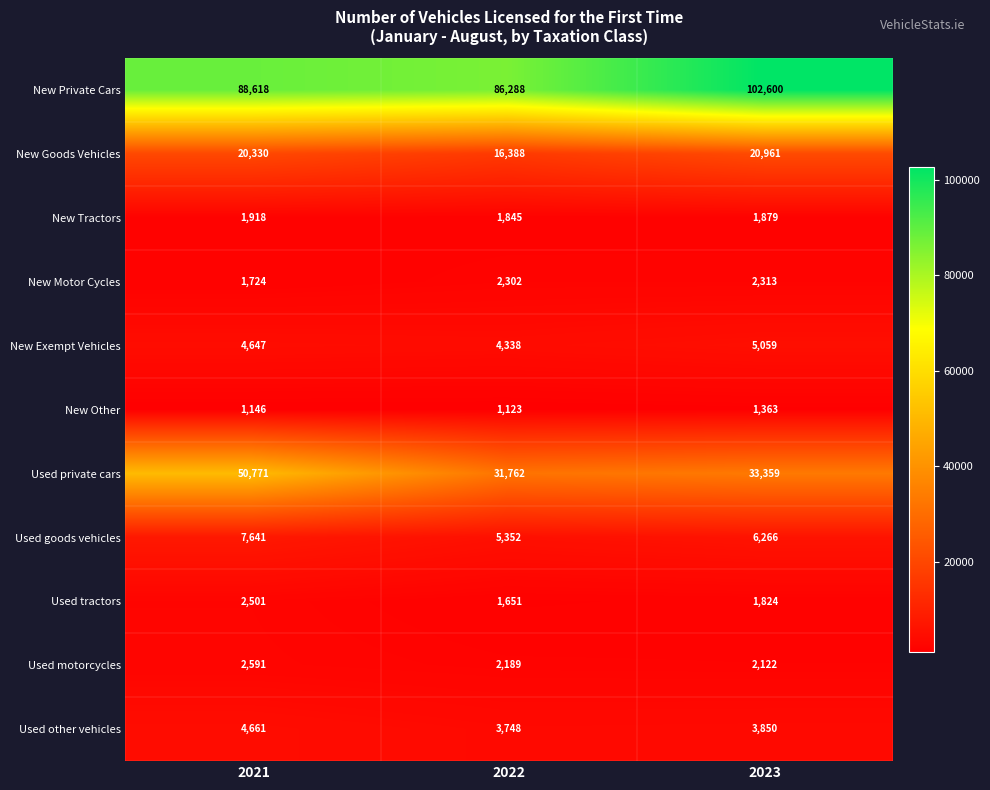

List the series in order of their peak value, highest first.

New Private Cars, Used private cars, New Goods Vehicles, Used goods vehicles, New Exempt Vehicles, Used other vehicles, Used motorcycles, Used tractors, New Motor Cycles, New Tractors, New Other